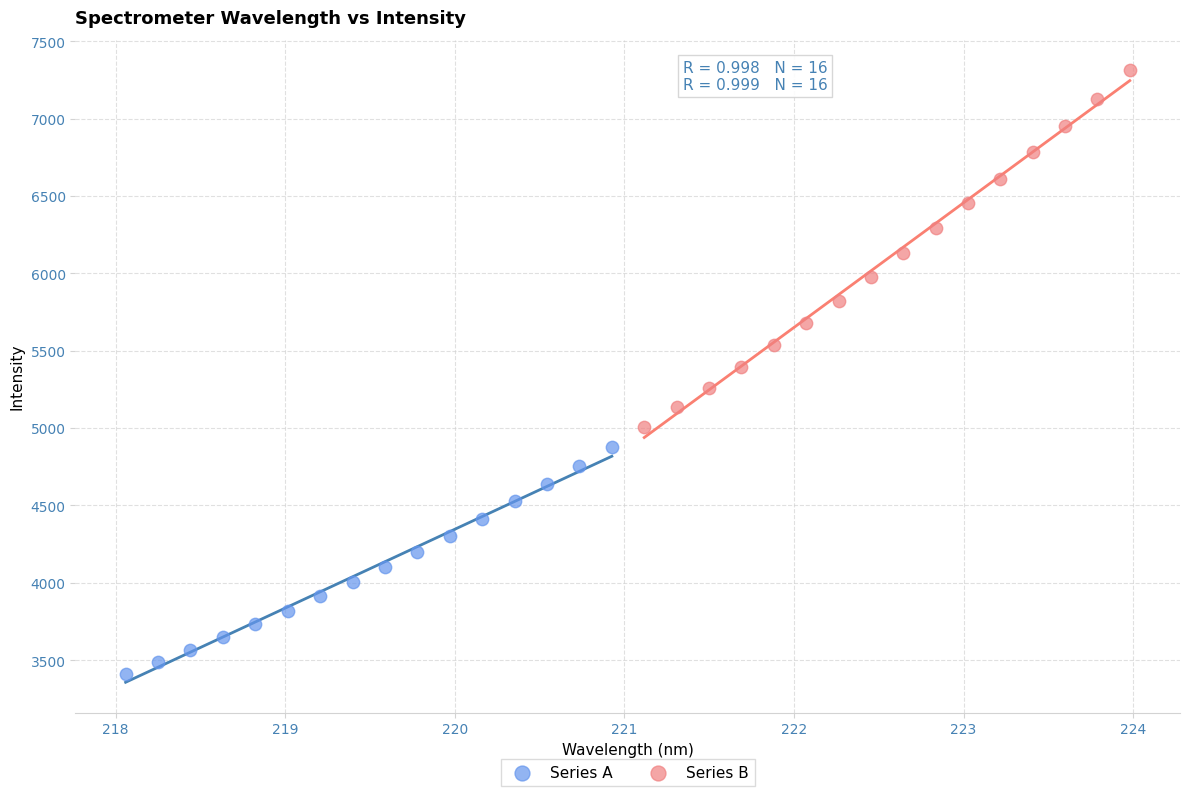

Which series contains the highest Y value?

Series B